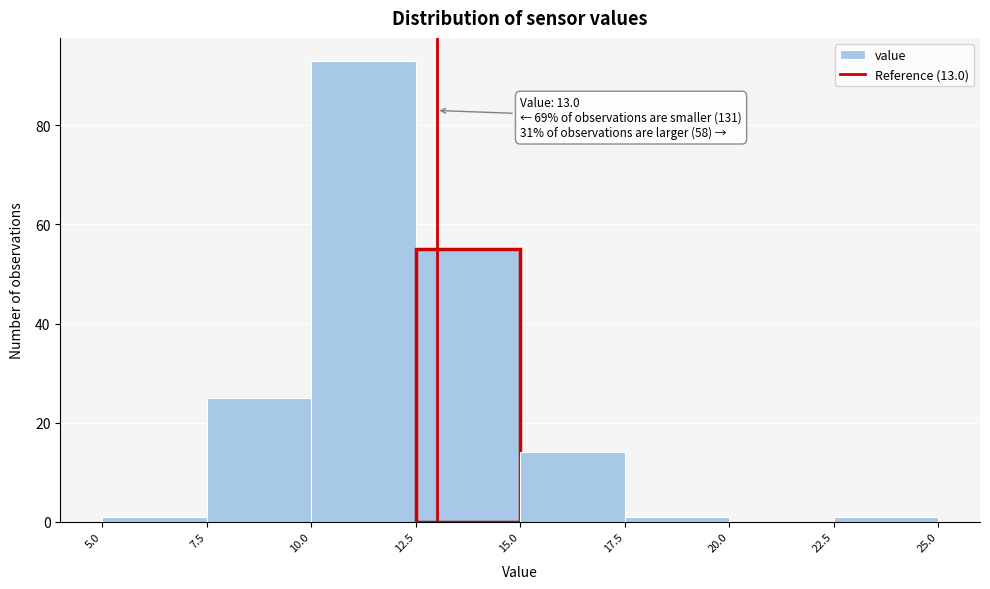

Which range on the x-axis has the tallest bar?

10.0 to 12.5